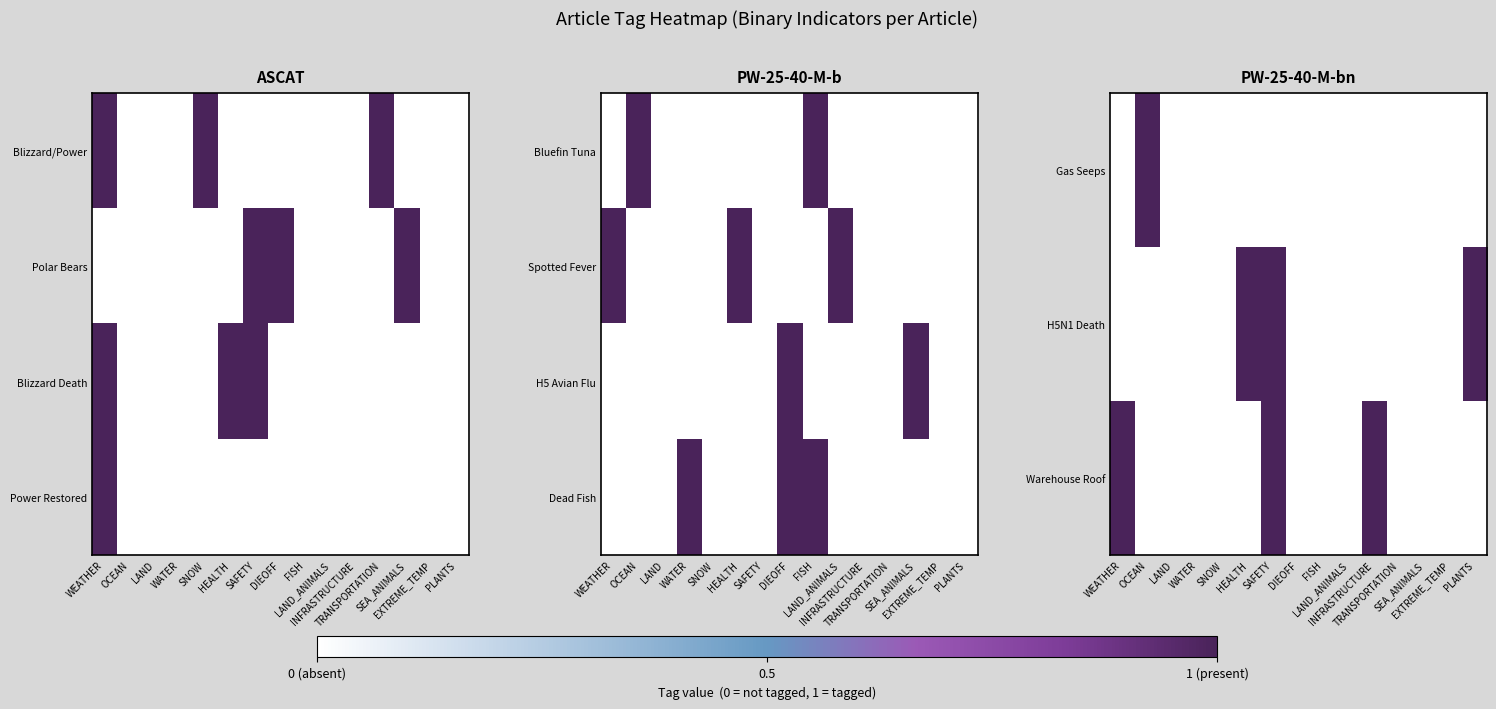

Is it true that Warehouse Roof equals 0 at DIEOFF?

True